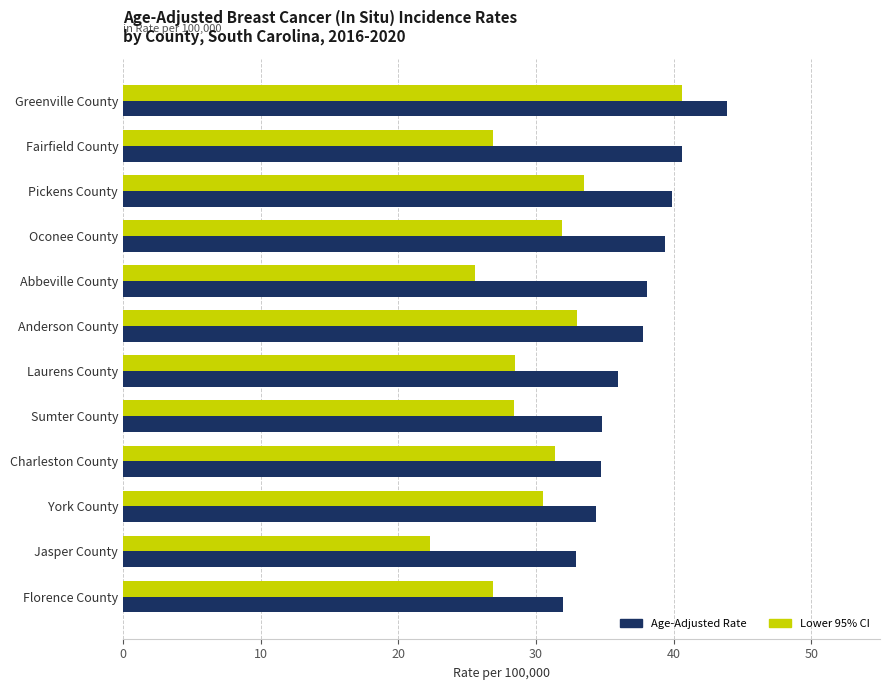

What is the difference between the second highest and minimum values in the Lower 95% CI series?

11.2